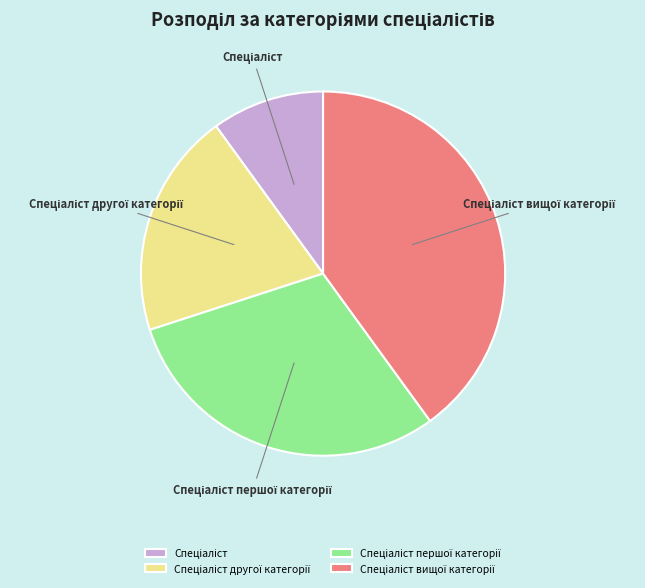

Is there a majority slice in this chart?

No